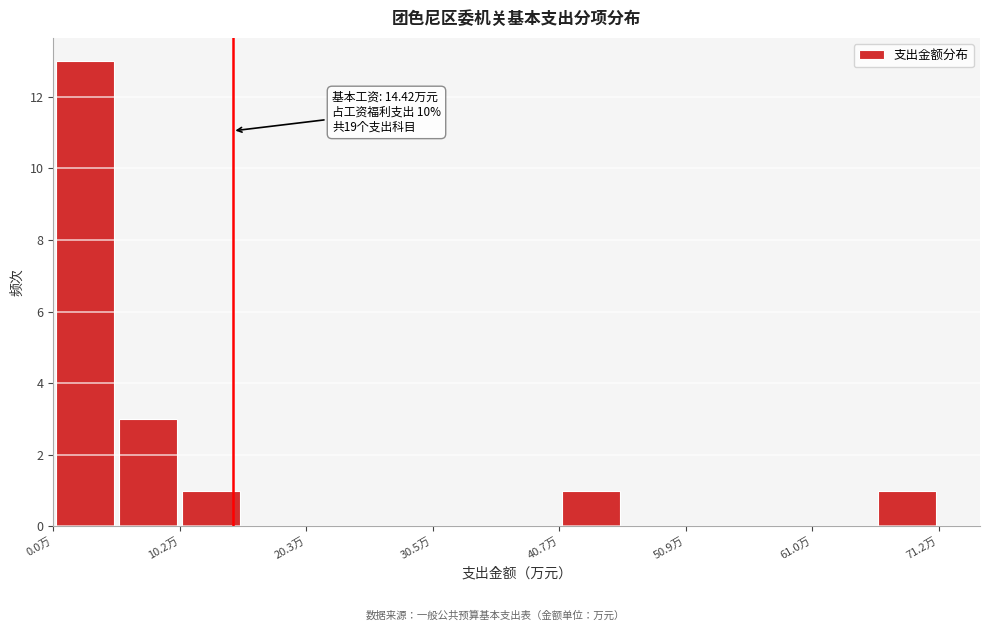

Read against the x-axis, roughly where is the centre of the tallest bar?

2